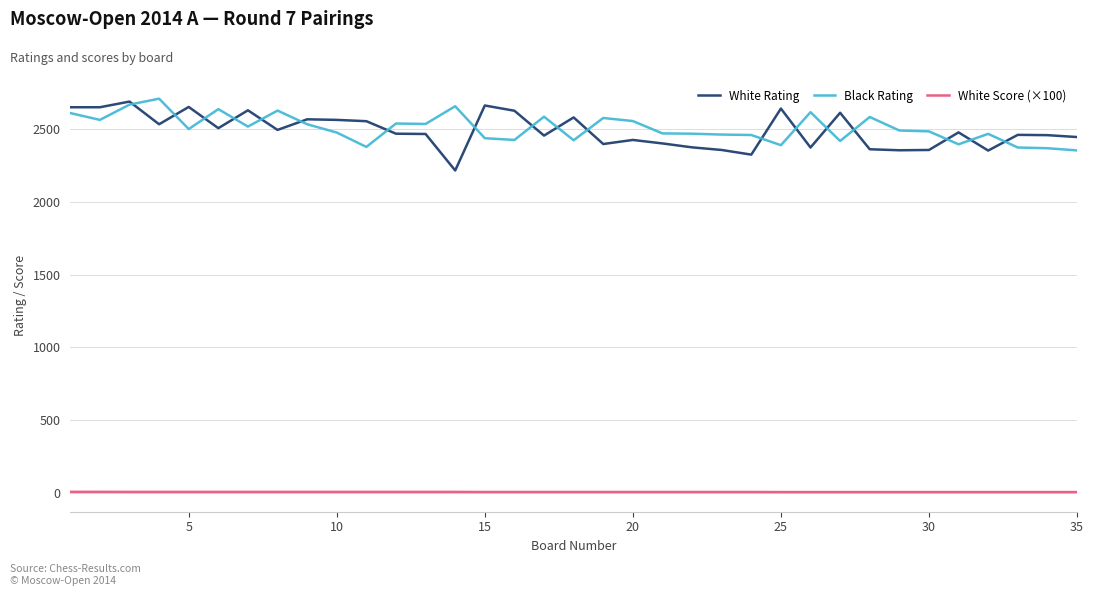

True or false: White Score (×100) and White Rating cross at least once.

False